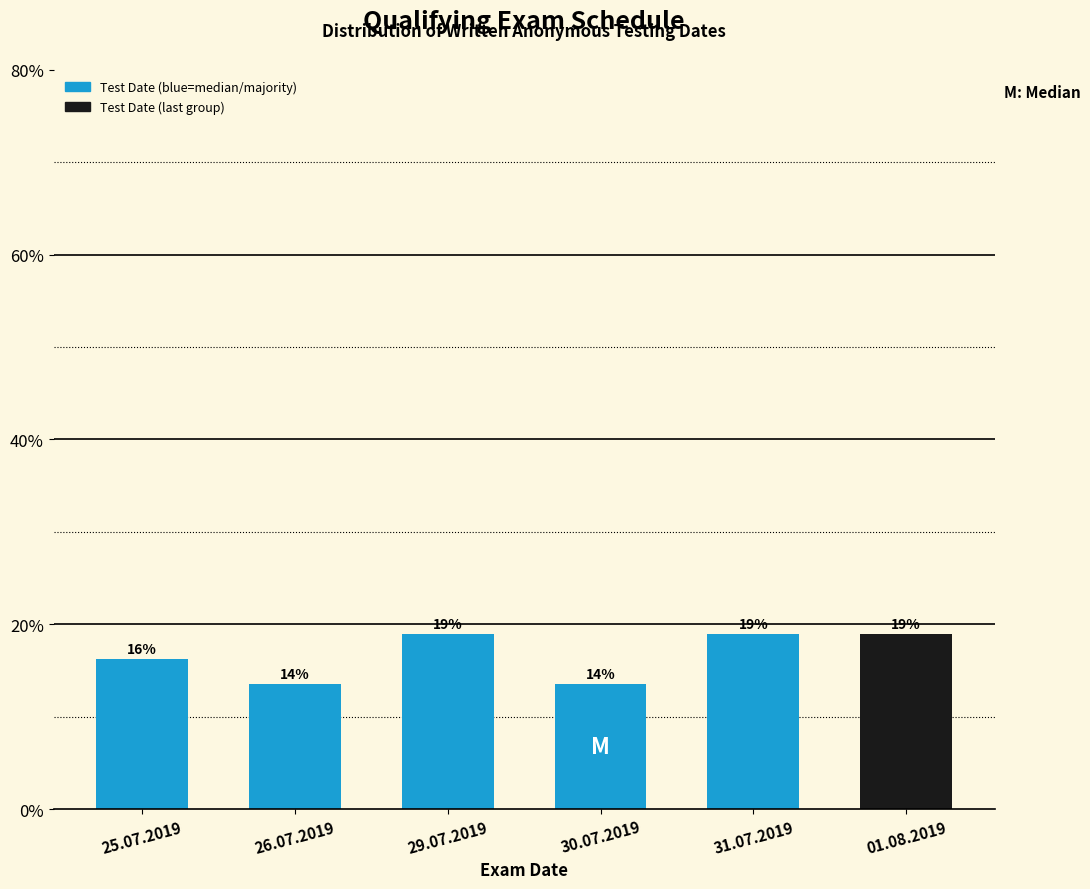

True or false: the data shows 18.9 at 01.08.2019.

True